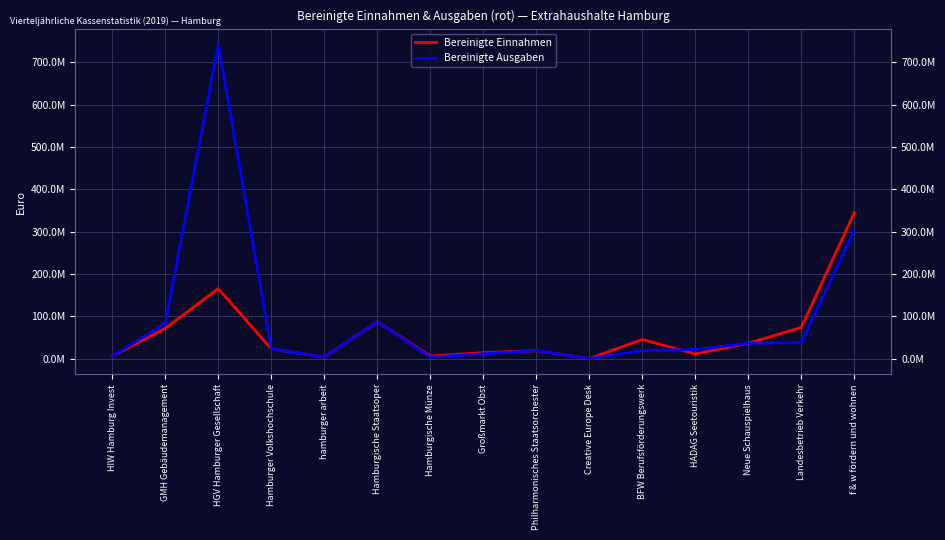

Reading left to right, list all the values displayed in this chart.

Bereinigte Einnahmen: 5710041	71581092	165505591	23138685	3839998	87346957	6352536	14334104	18889086	314400	45407528	11158499	36537200	73853236	344699184
Bereinigte Ausgaben: 5370996	83547750	742228633	23137382	3824613	87327324	3759384	11713664	19176733	315564	19199029	21560237	36488295	38259450	303150370